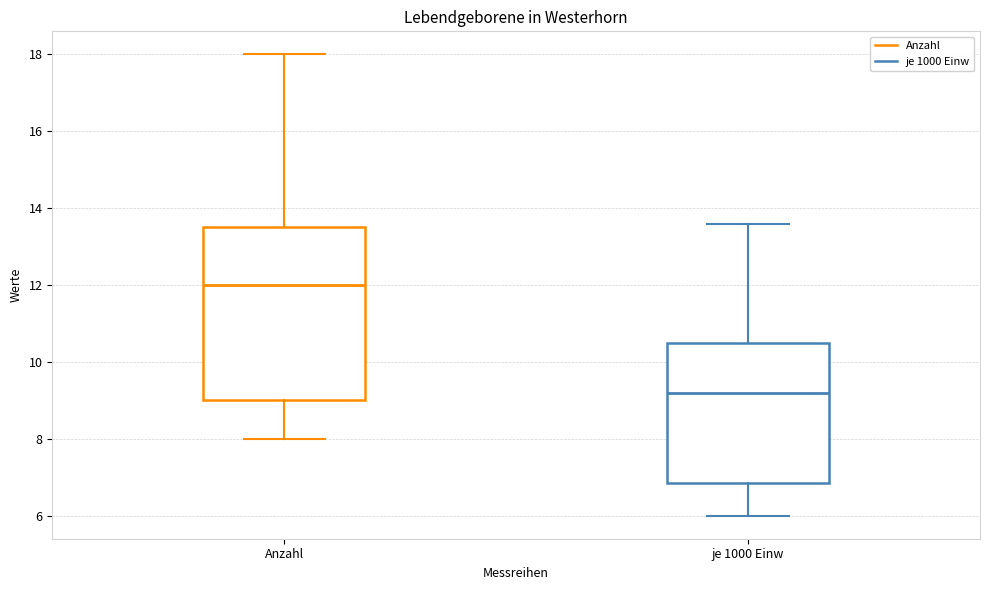

Which box's median line is the highest?

Anzahl